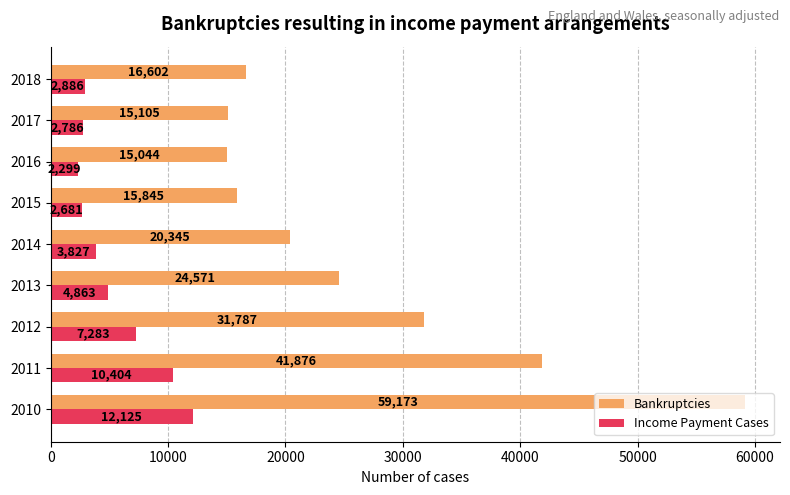

Read the Income Payment Cases value at 2015.

2681